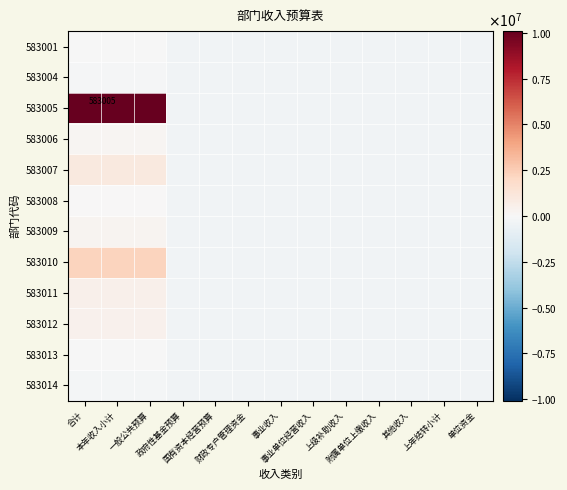

List the series in order of their peak value, lowest first.

583014, 583004, 583001, 583013, 583008, 583006, 583009, 583012, 583011, 583007, 583010, 583005